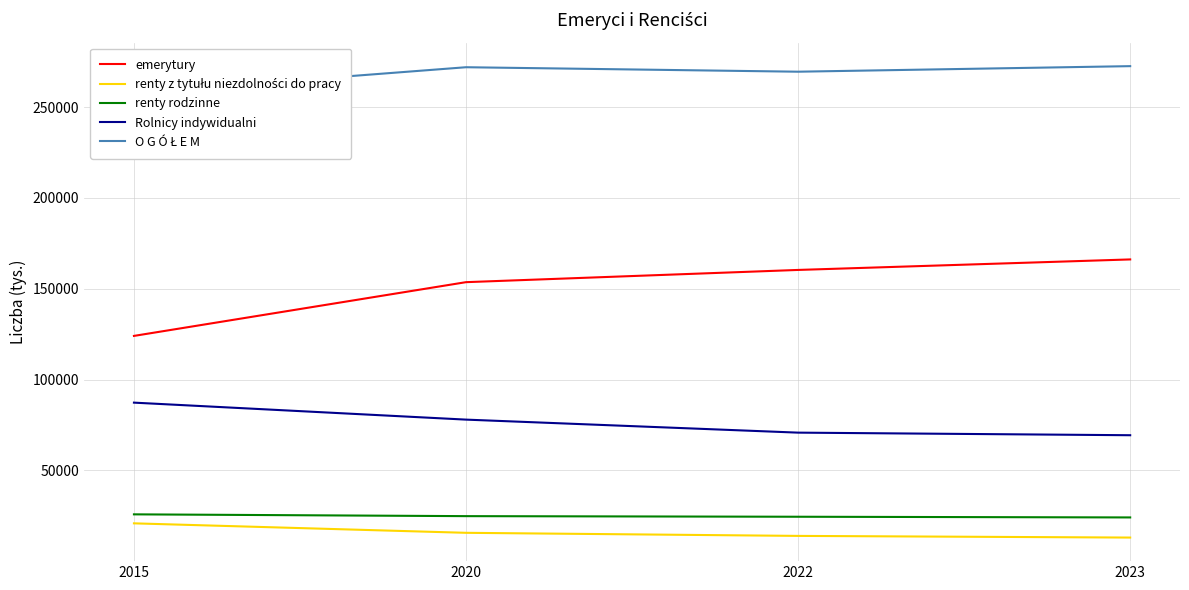

True or false: O G Ó Ł E M has a value of 456614 at 2020.

False